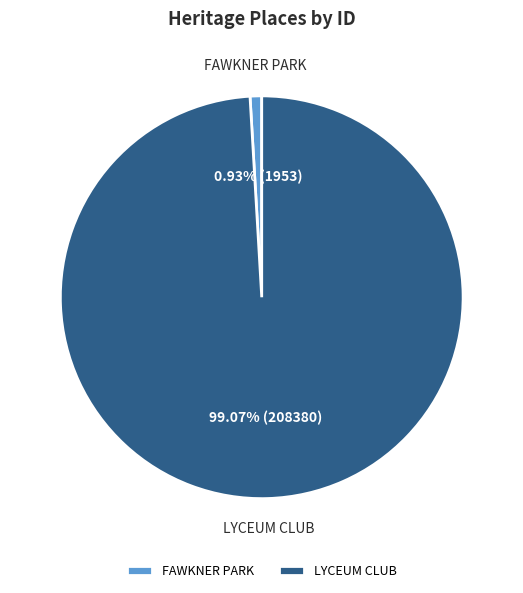

Which slice is the largest?

LYCEUM CLUB